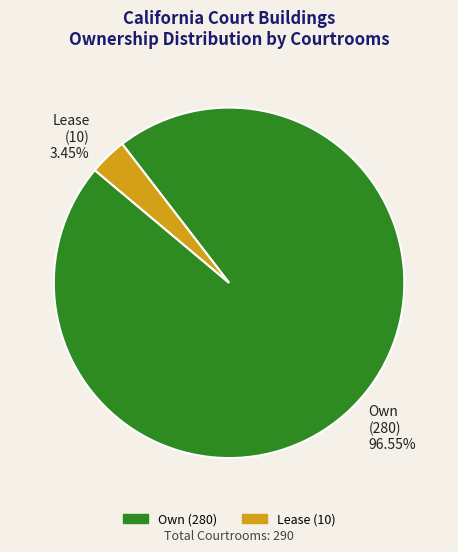

Rank the categories by value from highest to lowest.

Own (280) 96.55%, Lease (10) 3.45%